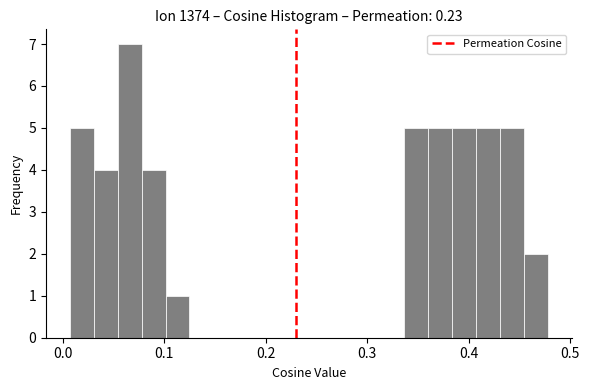

Around what value on the x-axis is the tallest bar? Give the approximate position of its centre, as read against the axis.

0.07